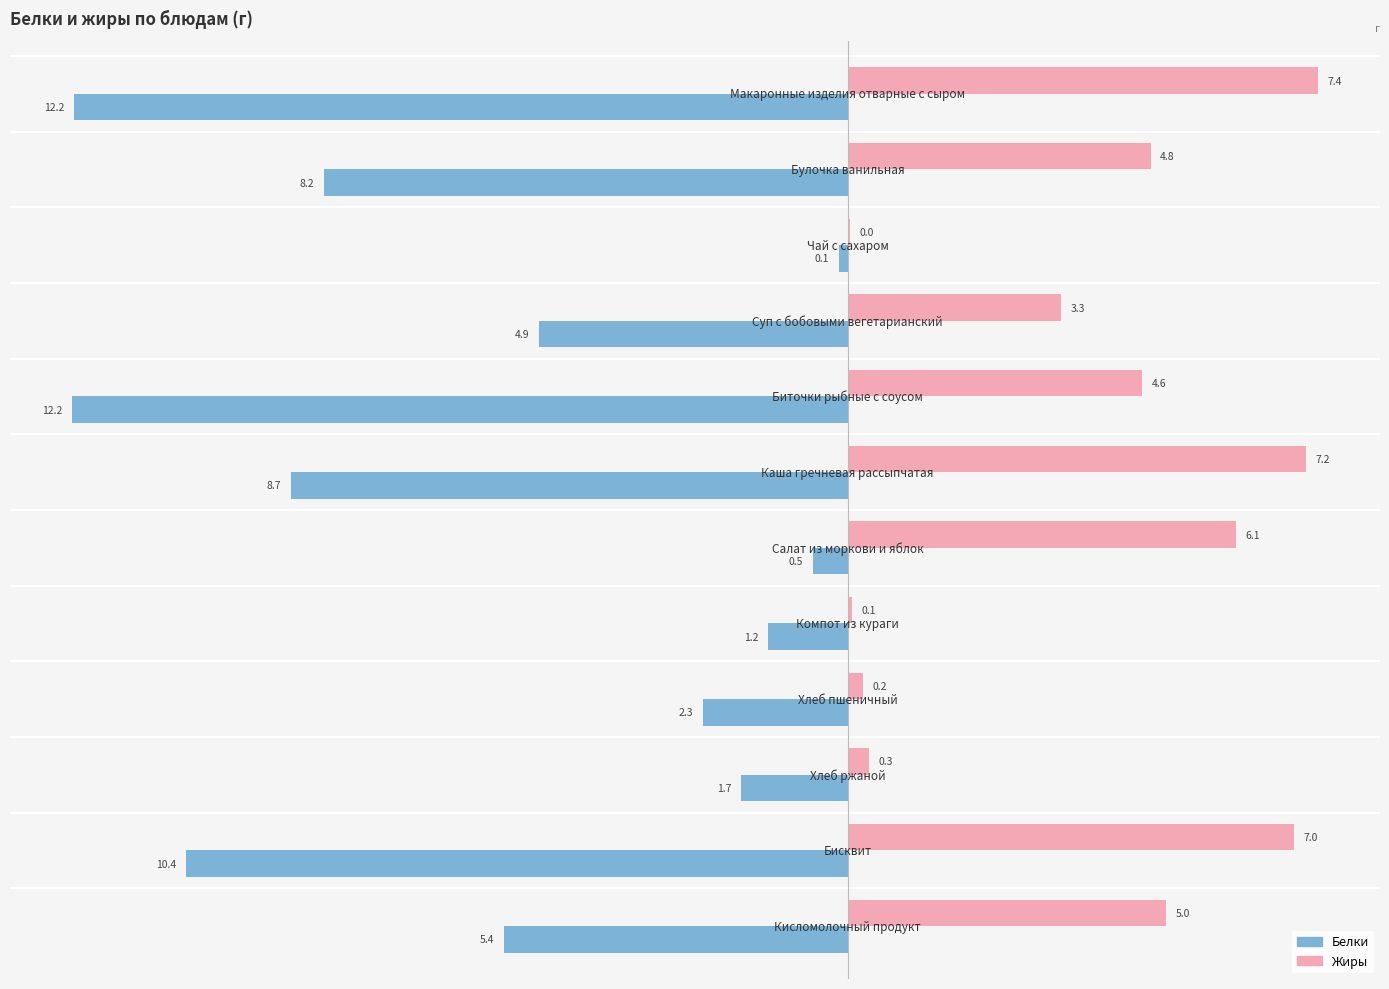

What is the maximum value shown in the chart?

7.4